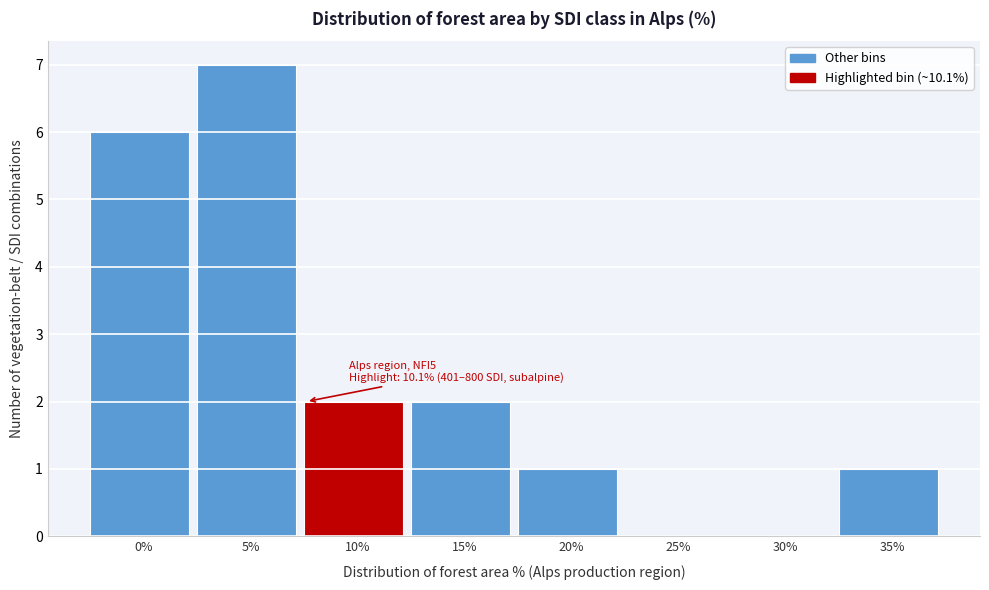

Reading left to right, what are all the values shown in this chart?

0%=6	5%=7	10%=2	15%=2	20%=1	25%=0	30%=0	35%=1